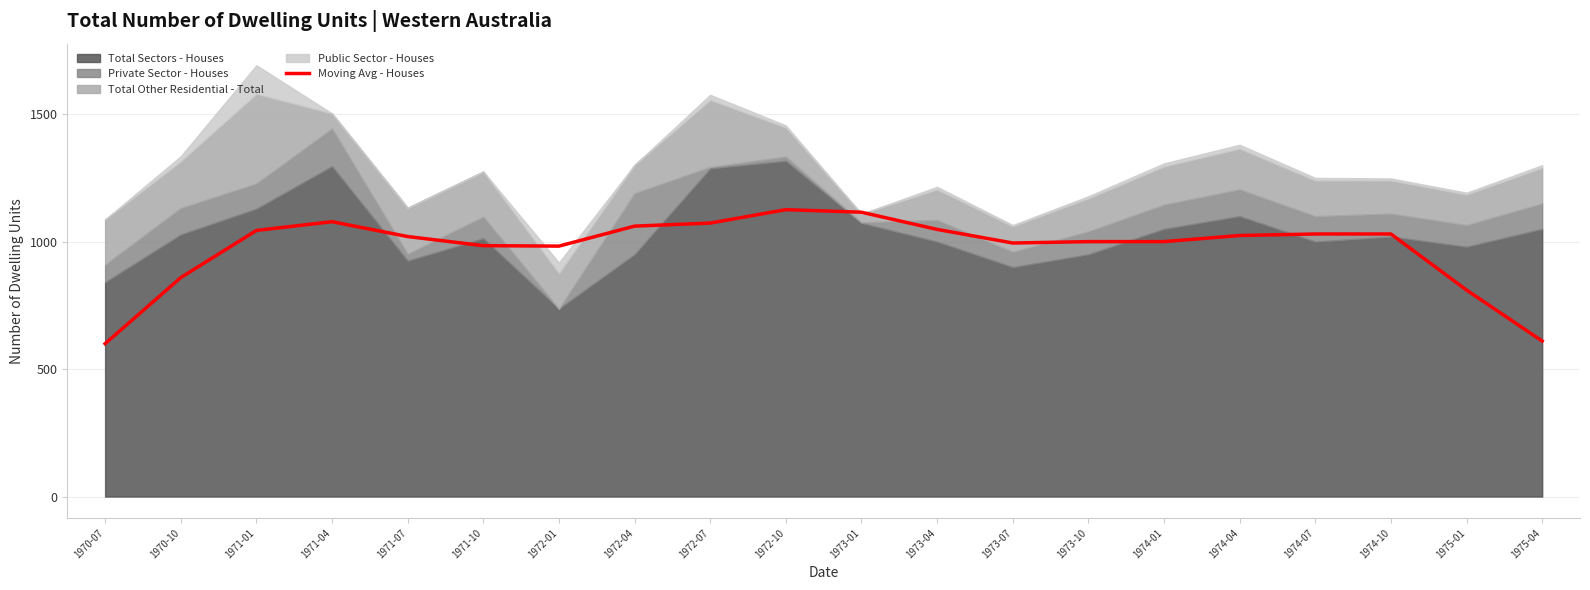

The value at 1974-07 is 626.2. True or false?

False